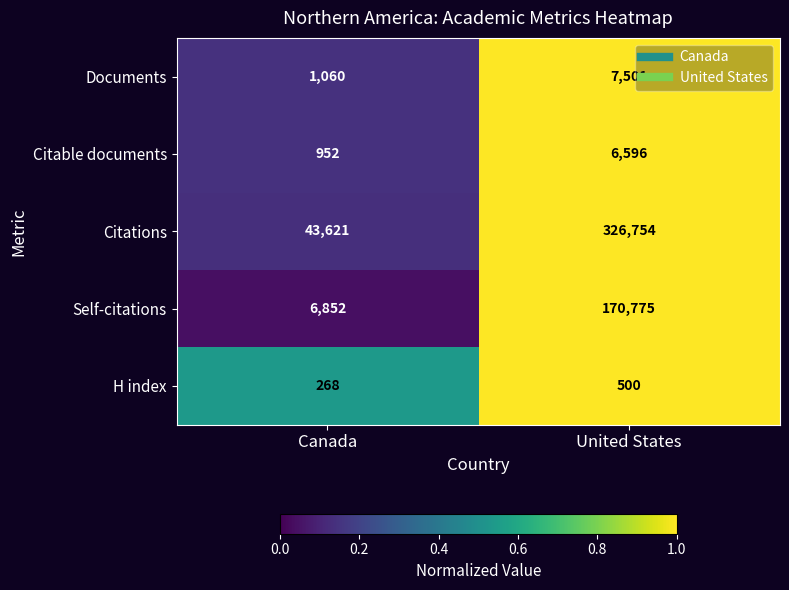

Between Canada and United States, which series saw the biggest shift?

Citations